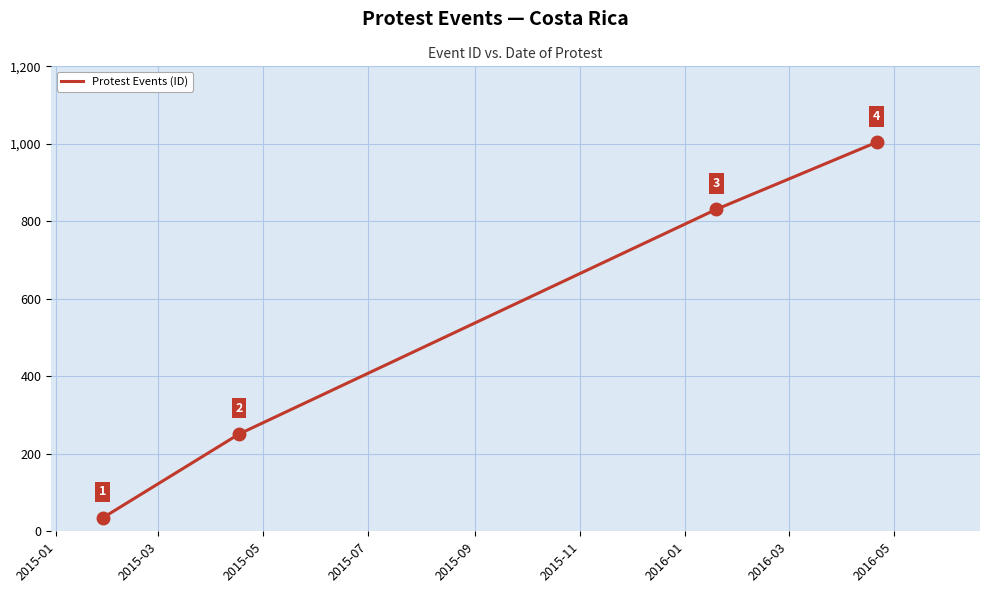

True or false: there are more than 1 points higher than both neighbors.

False